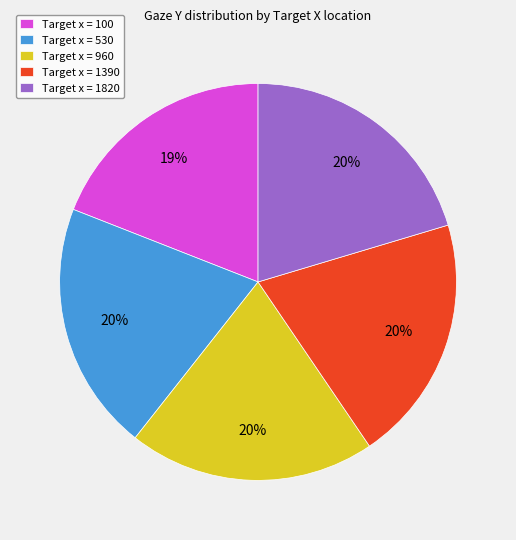

True or false: Target x = 530 accounts for 20% of the total.

True